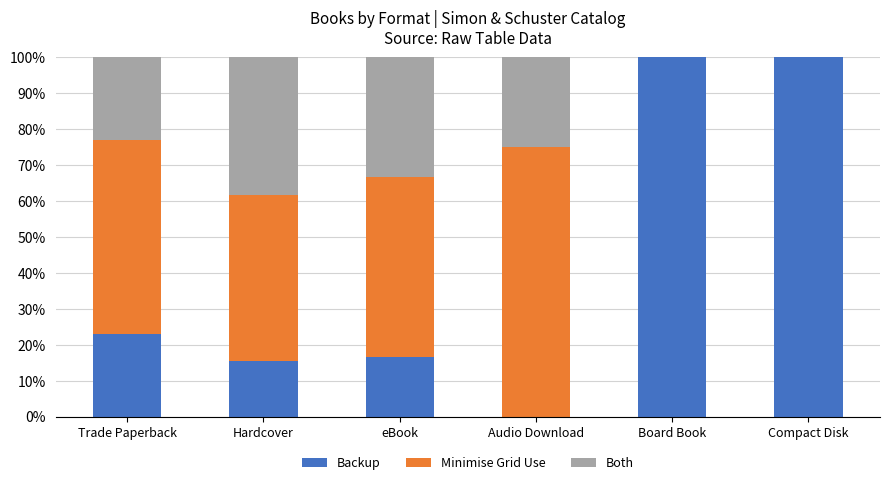

What is the average value of the Backup series?

42.5